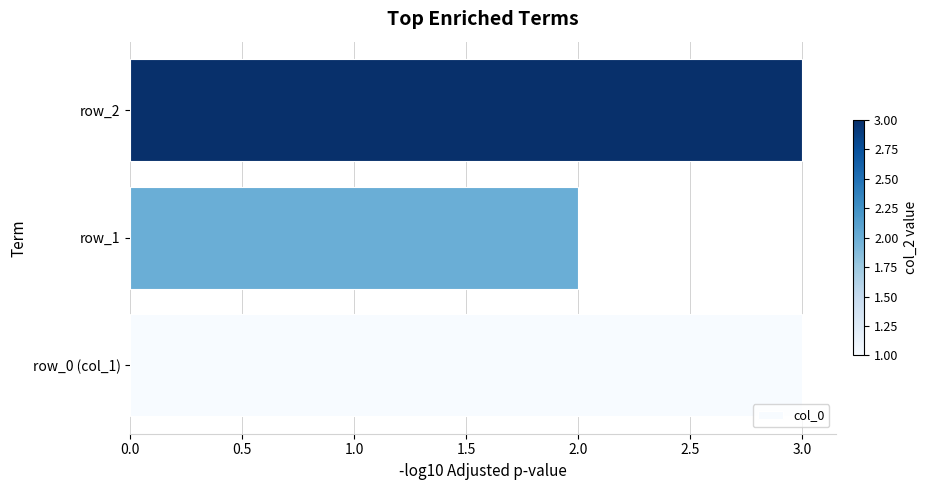

Count the number of data series in this chart.

1